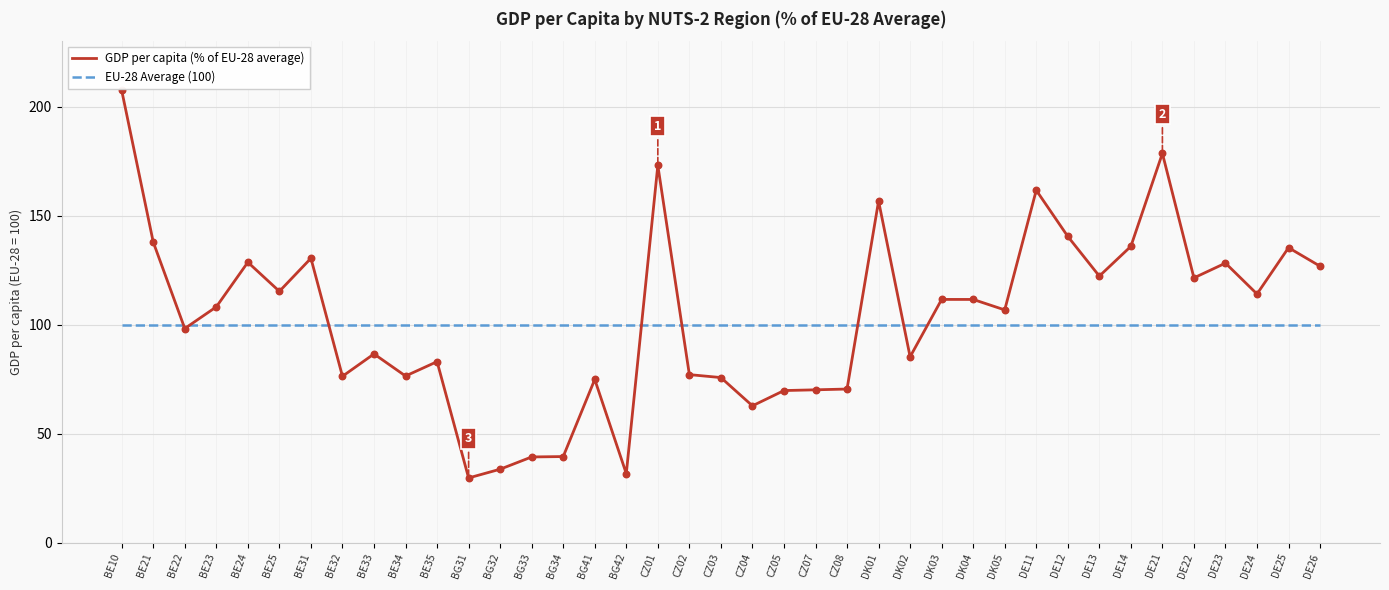

What is the difference between the highest and lowest values at DE26?

26.8